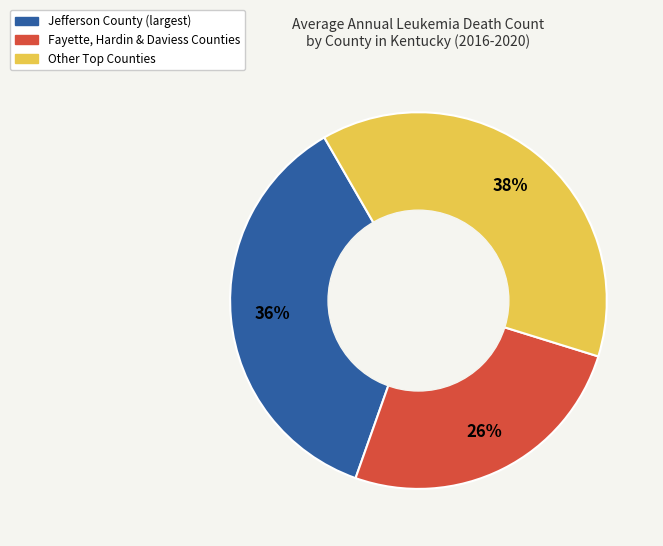

To the nearest percent, what is the average slice percentage?

33%